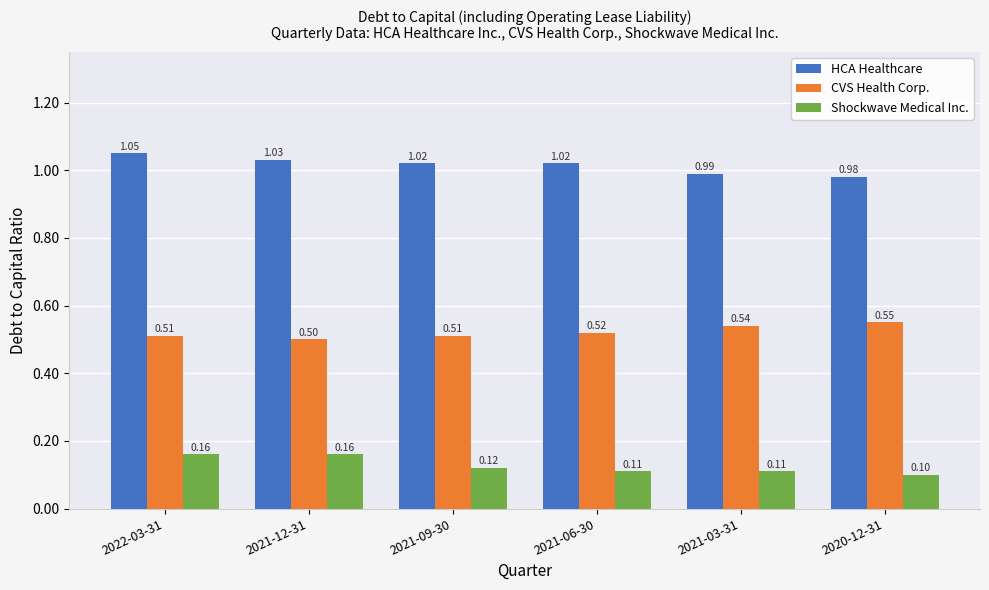

List the series in order of their peak value, highest first.

HCA Healthcare, CVS Health Corp., Shockwave Medical Inc.